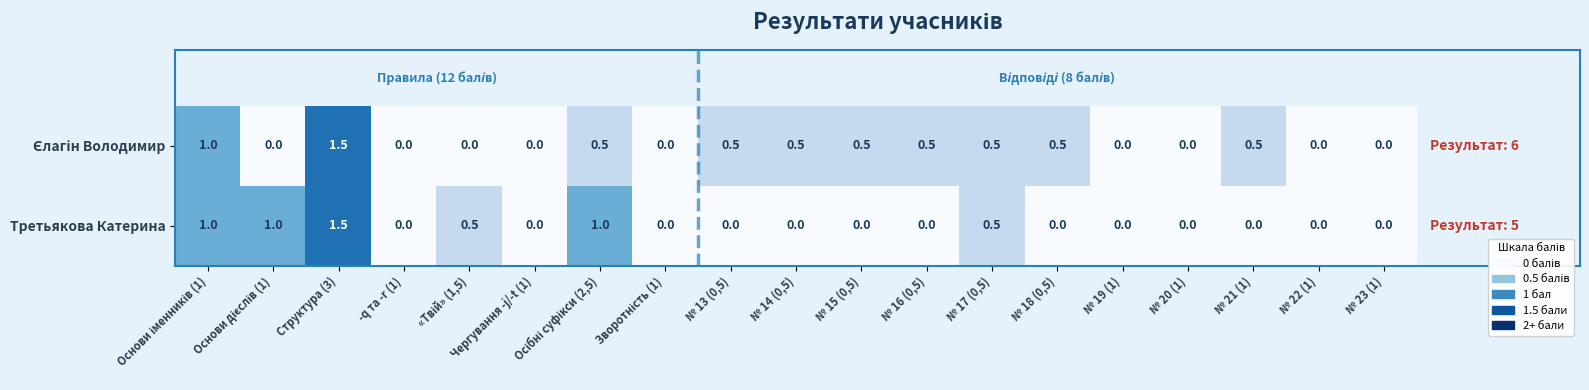

At which category is the sum across all series the highest?

Структура (3)